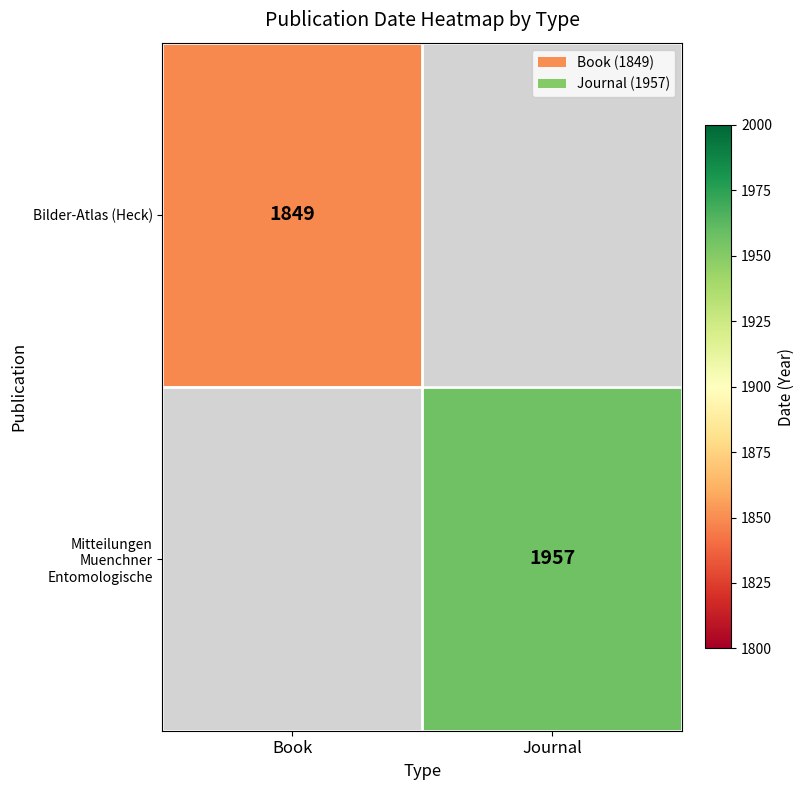

Is it true that Bilder-Atlas (Heck) equals 1849 at Book?

True